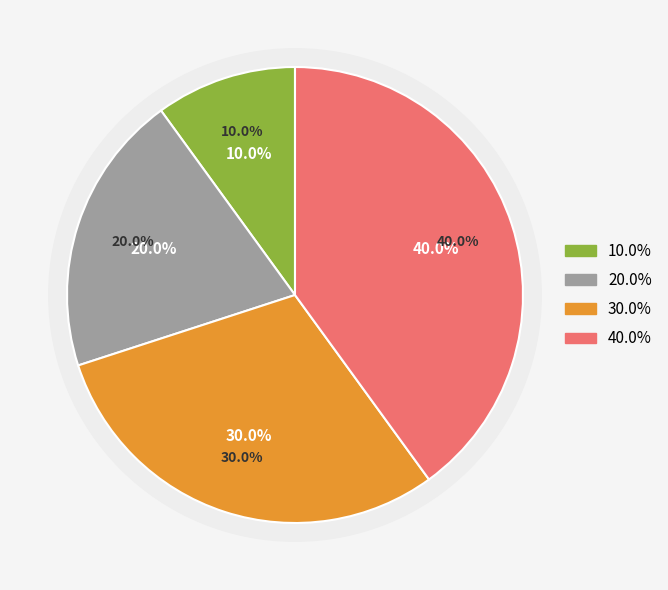

How many slices are in this pie chart?

4